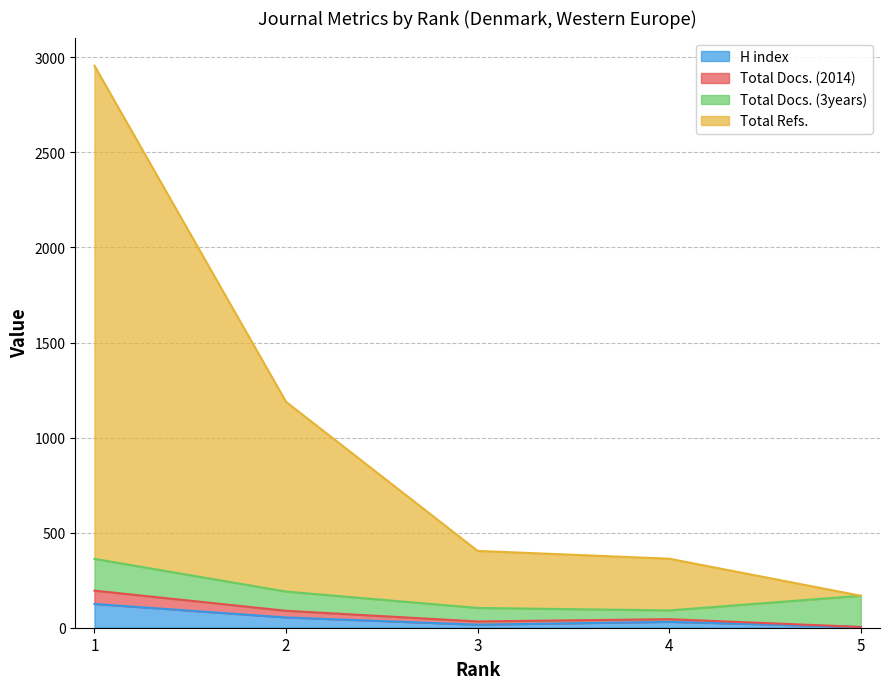

What are all the series names shown in the legend?

H index, Total Docs. (2014), Total Docs. (3years), Total Refs.